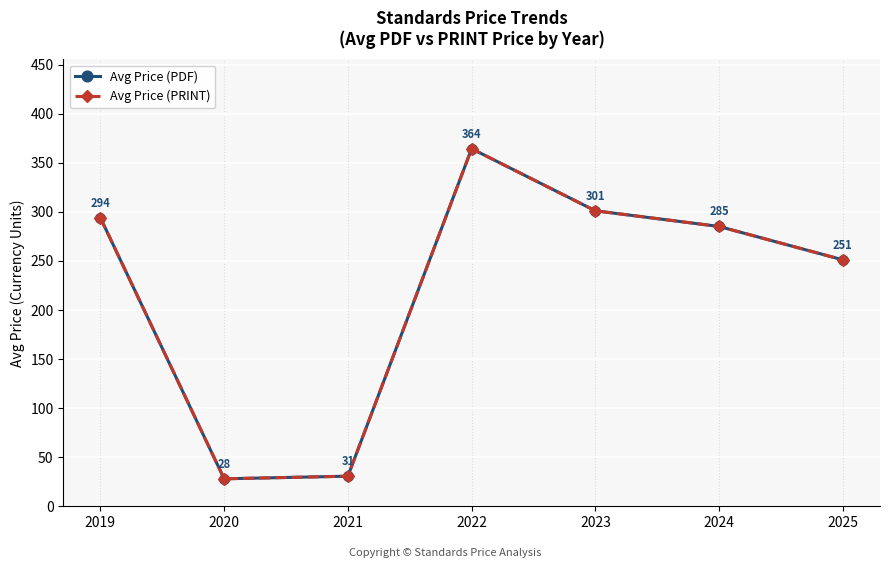

Does the chart have visible grid lines?

Yes